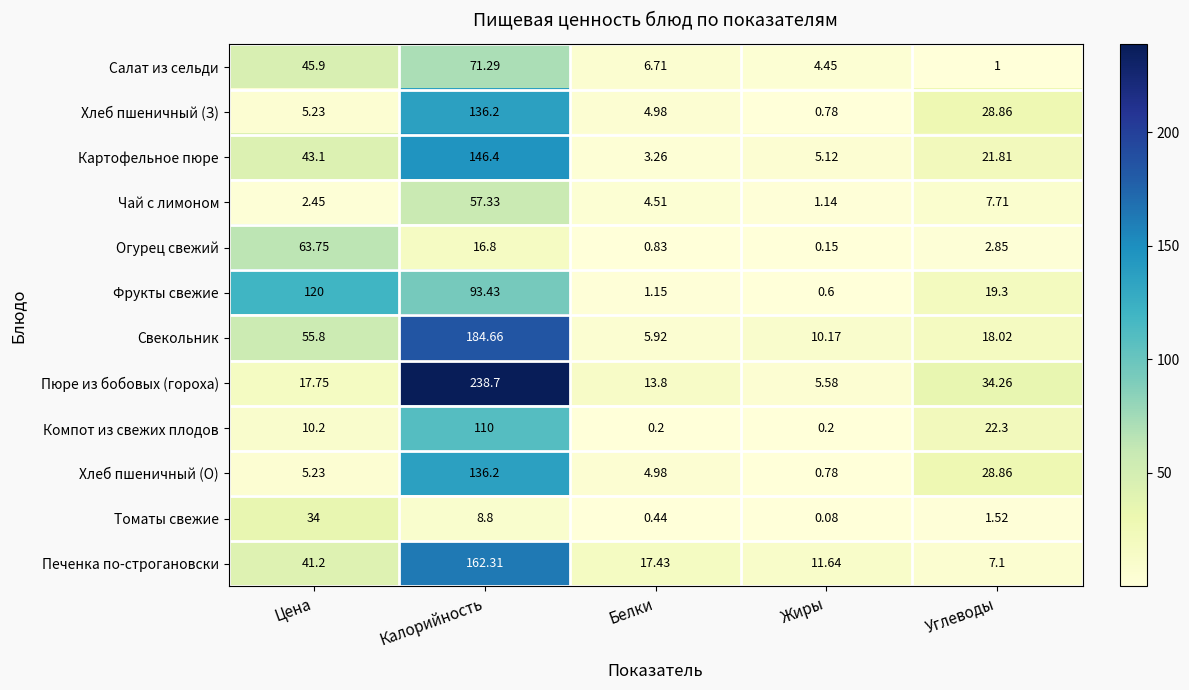

Rank the categories by Фрукты свежие value from highest to lowest.

Цена, Калорийность, Углеводы, Белки, Жиры